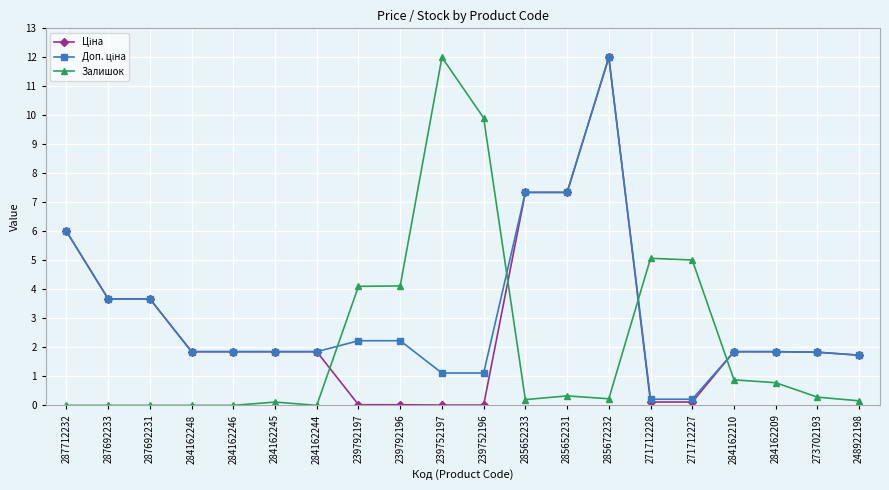

The value of Залишок at 239752196 is 16.6. True or false?

False